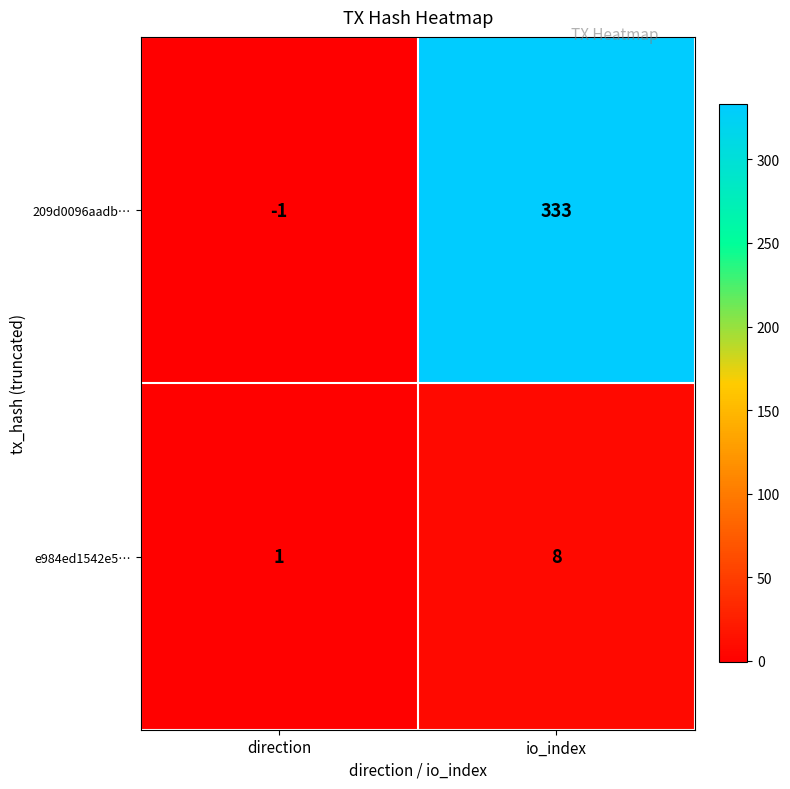

What is the maximum value for 209d0096aadb…?

333